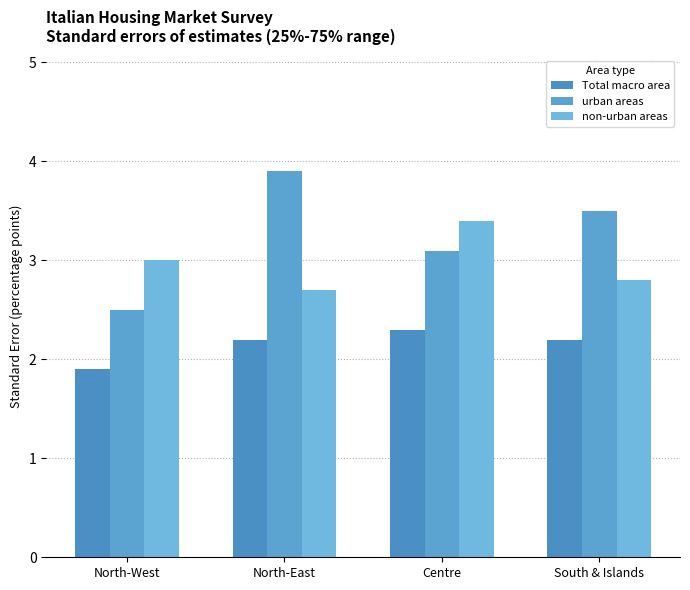

What is the greatest value displayed?

3.9